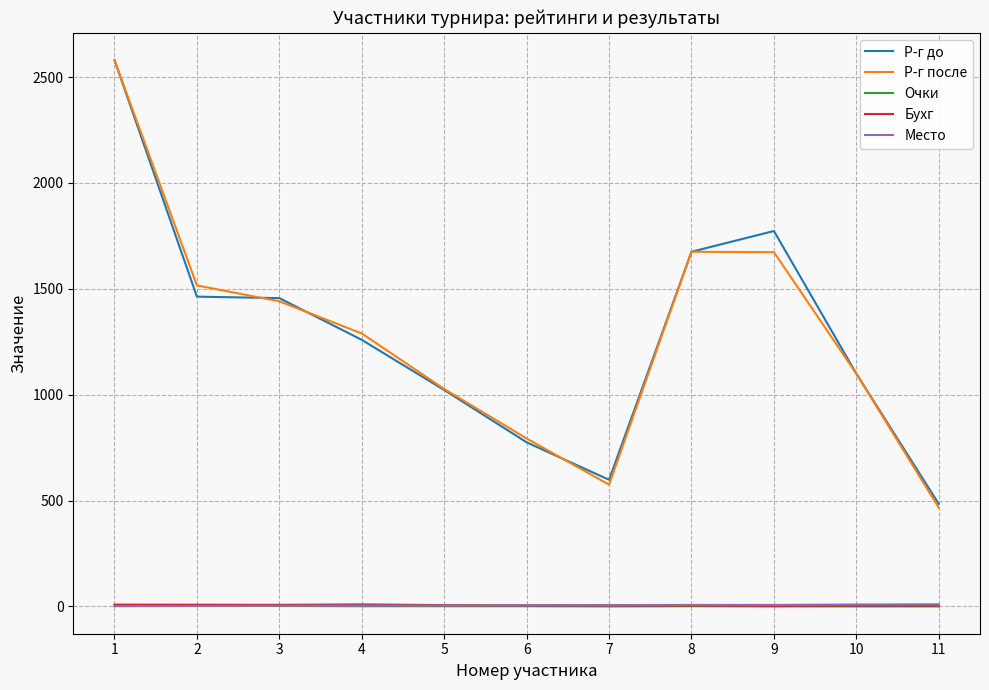

Is the value of Бухг at 10 greater than the value of Р-г после at 10?

No